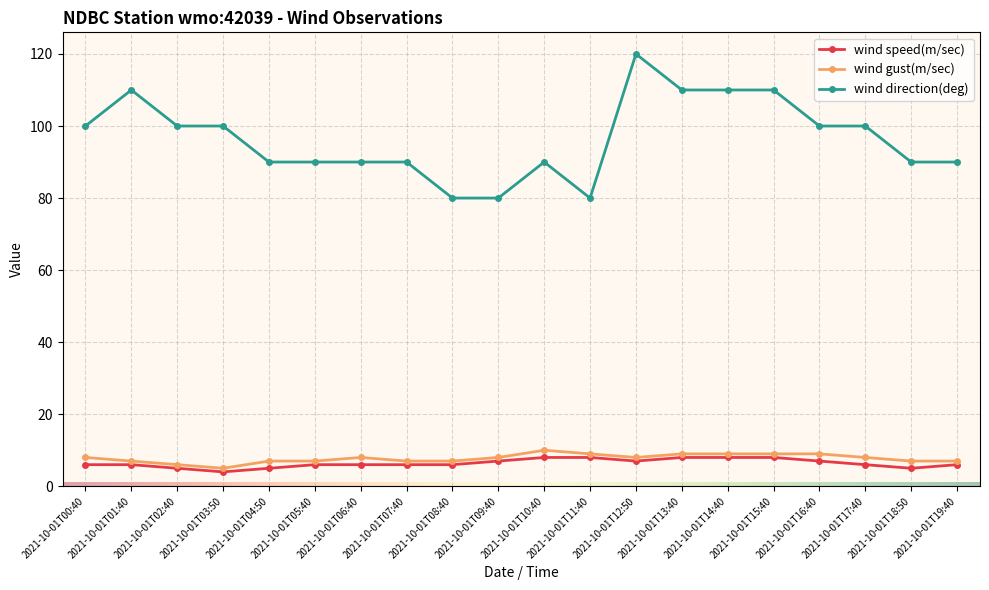

At how many categories does at least one series exceed 87?

17